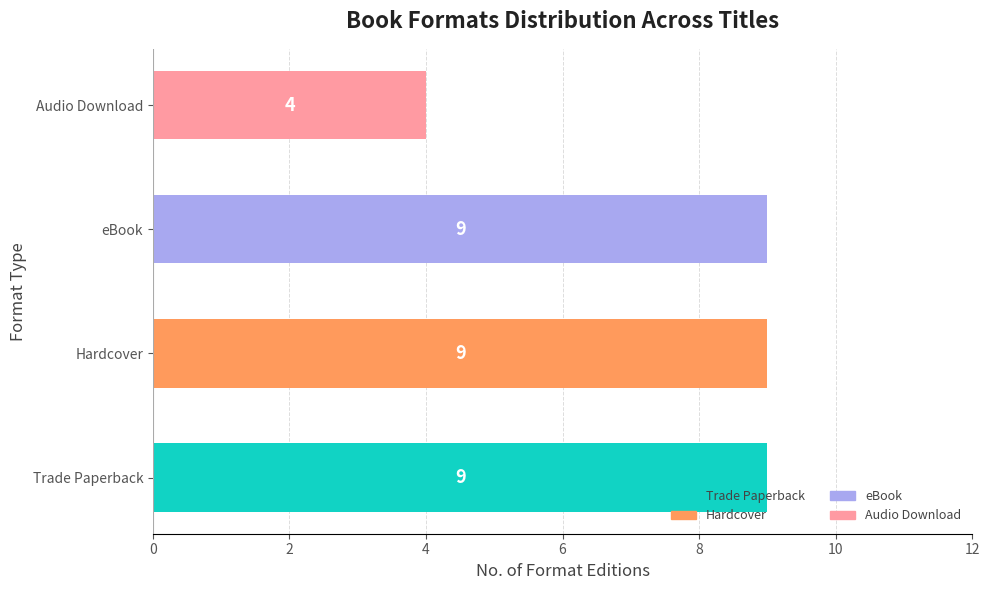

The value at Hardcover is 9. True or false?

True